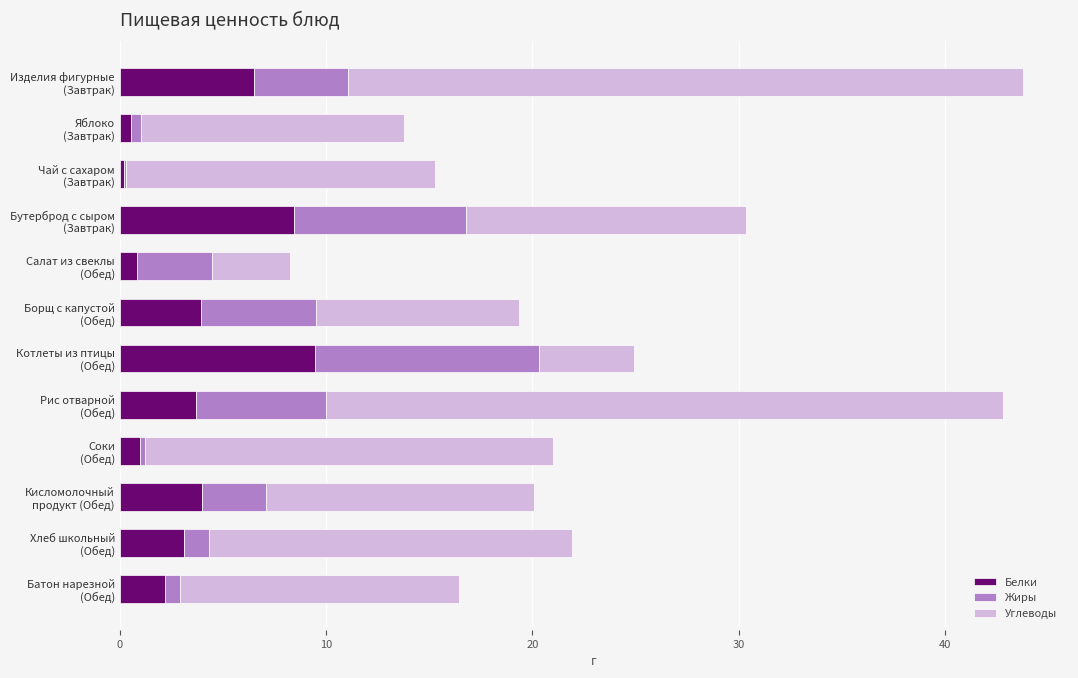

Count the number of data series in this chart.

3